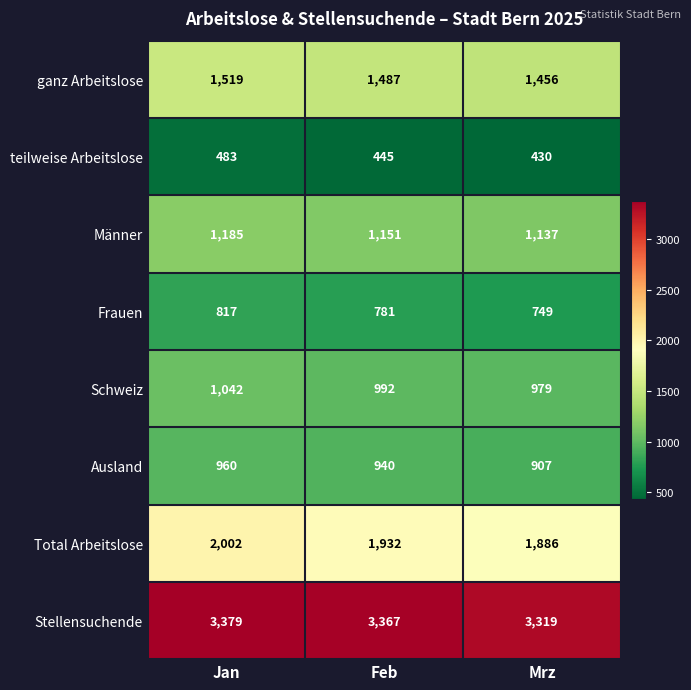

At how many categories does at least one series exceed 491?

3